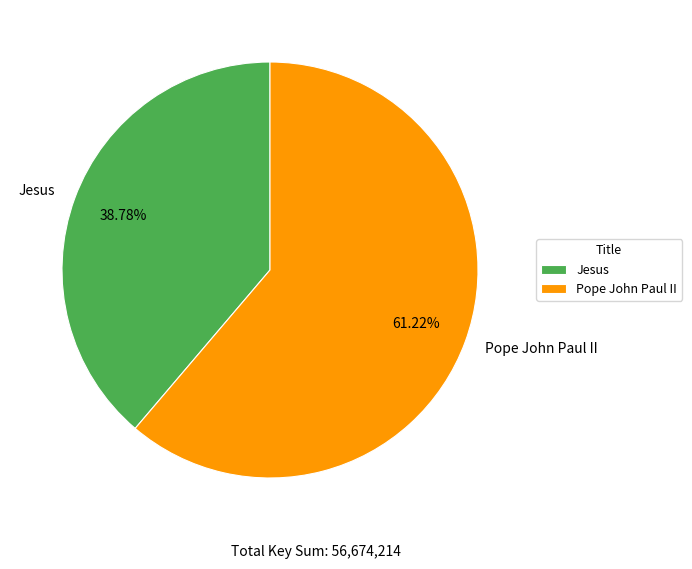

Which category has the biggest portion of the pie?

Pope John Paul II